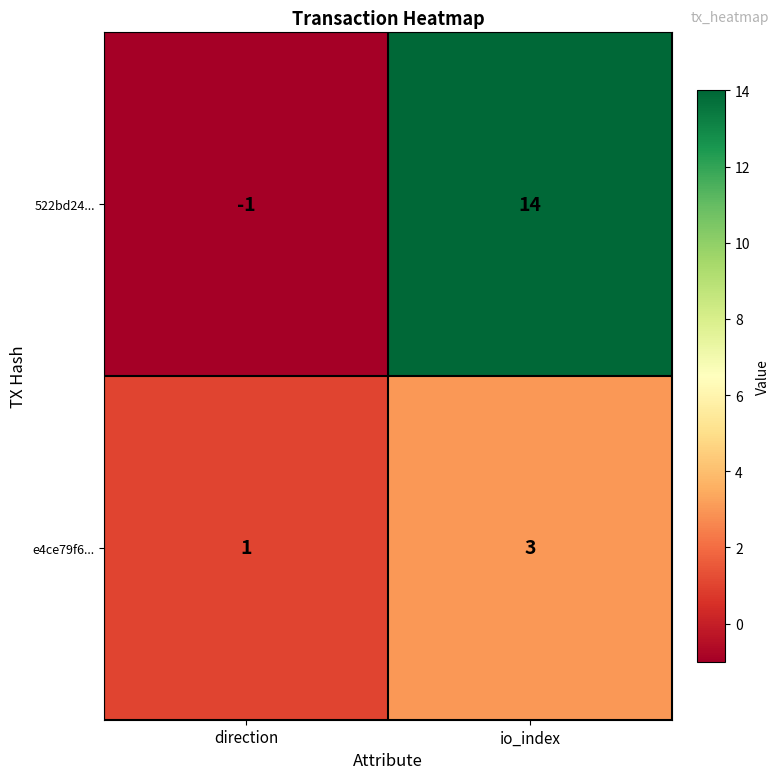

Which category has the lowest value in the 522bd24... series?

direction